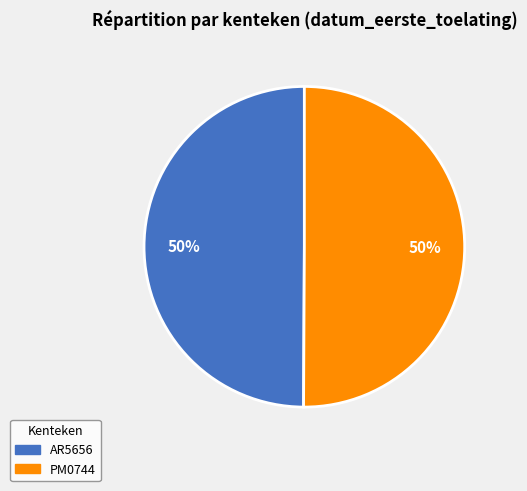

To the nearest percent, what is the combined percentage of PM0744 and AR5656?

100%